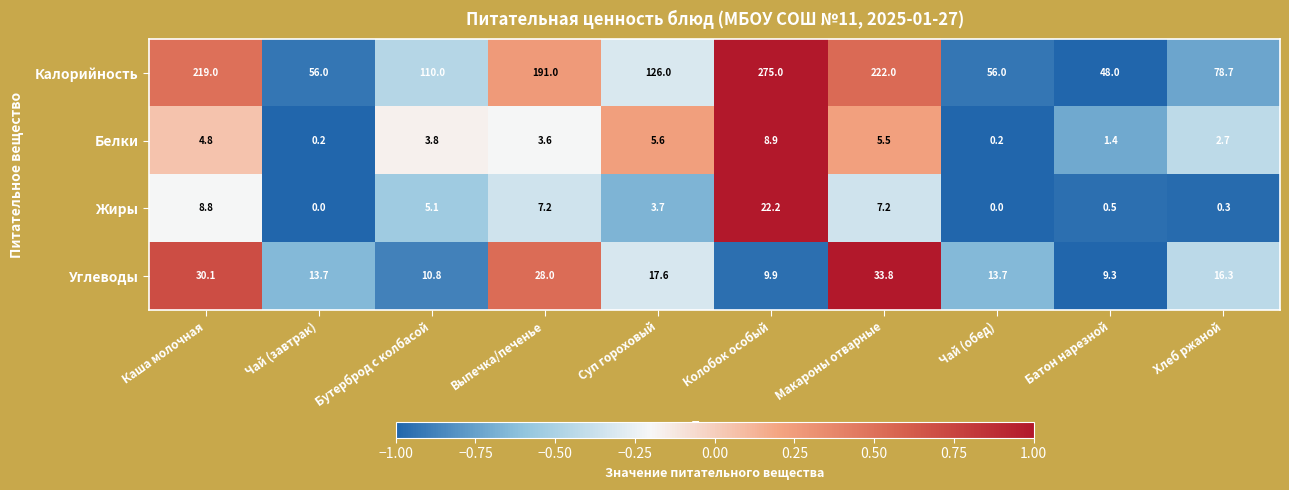

True or false: Белки has a value of 15.8 at Колобок особый.

False